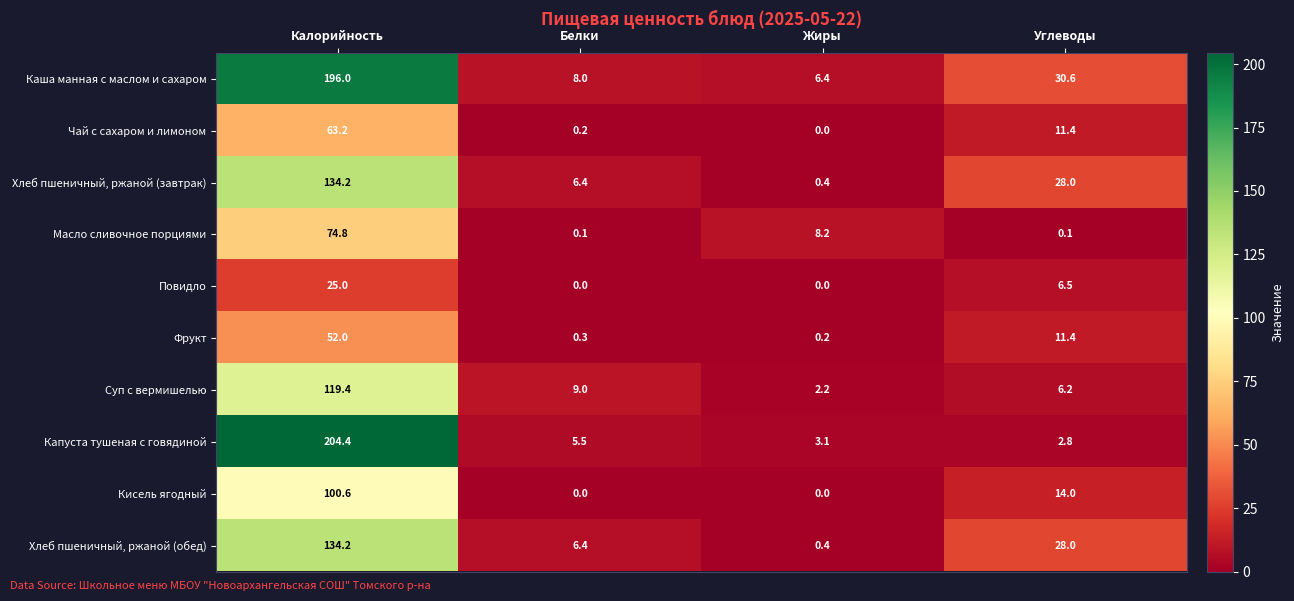

Where is Кисель ягодный nearest to the value 50?

Углеводы